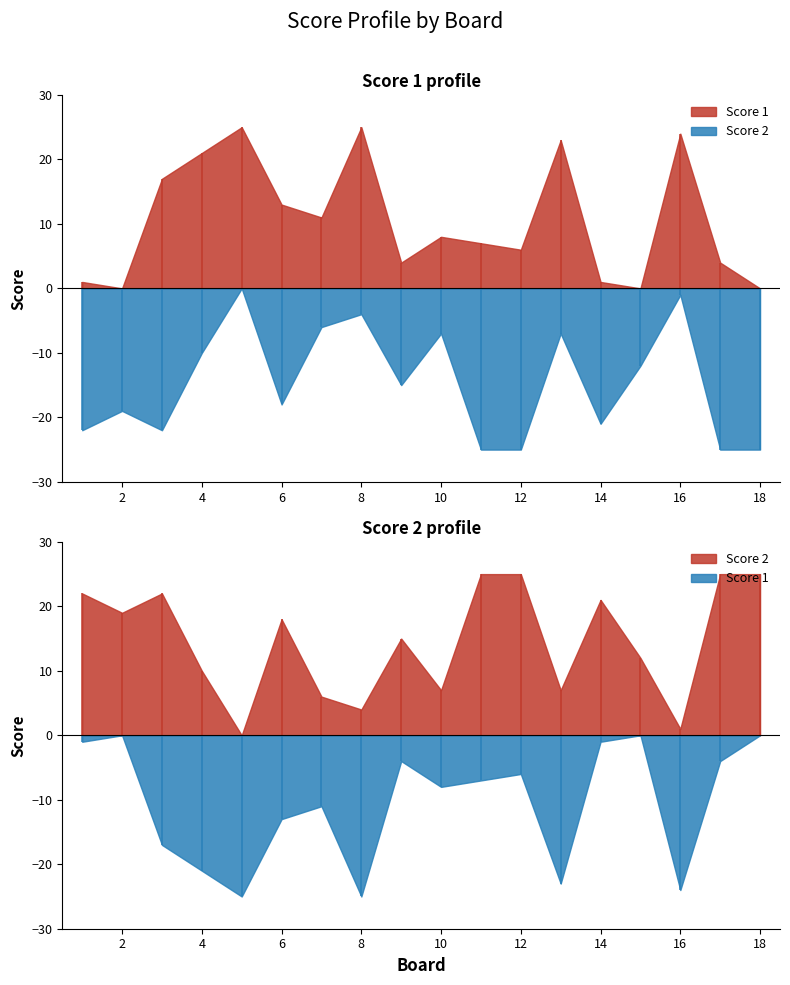

What is the spread (max minus min) of values at 15?

12